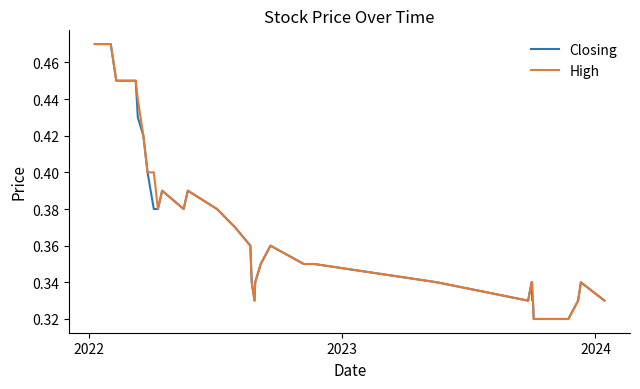

Is this an area chart (filled region under the line)?

No